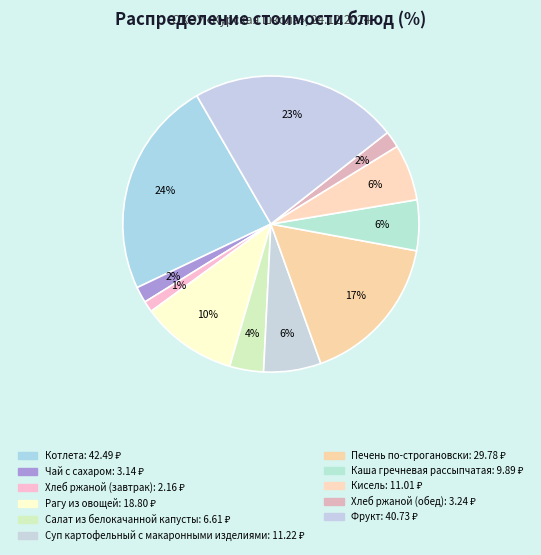

Which slice is the largest?

Котлета